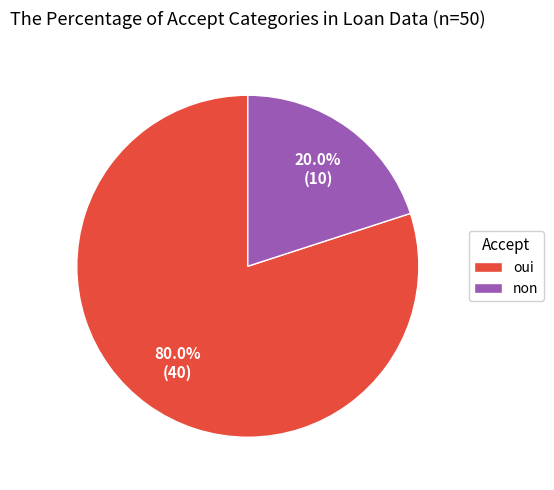

The oui slice represents 94% of the pie. True or false?

False